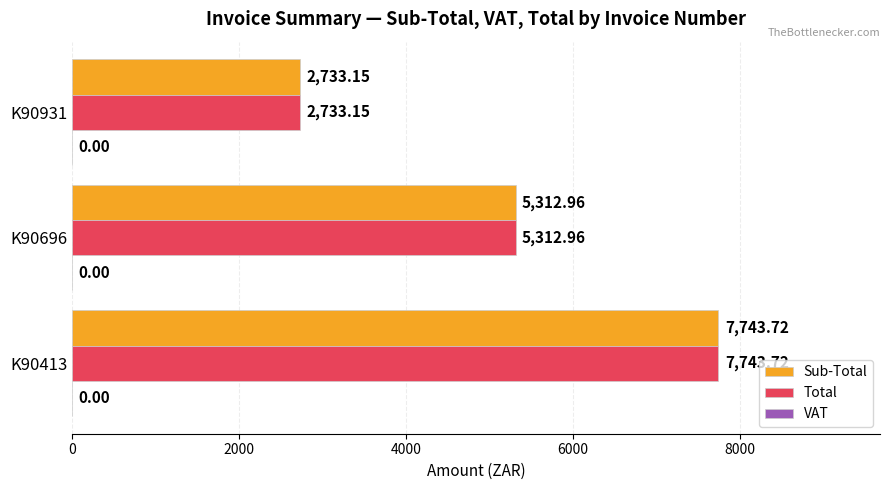

What is the minimum value for Sub-Total?

2733.2